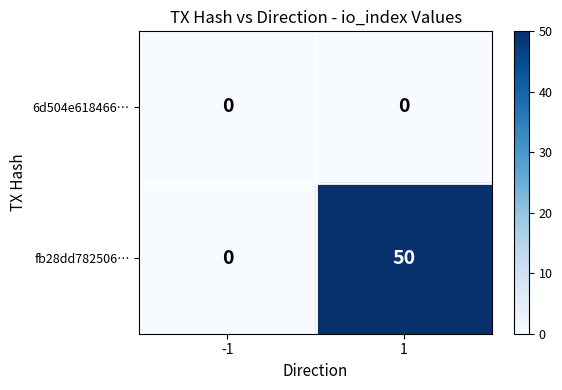

Count the number of data series in this chart.

2